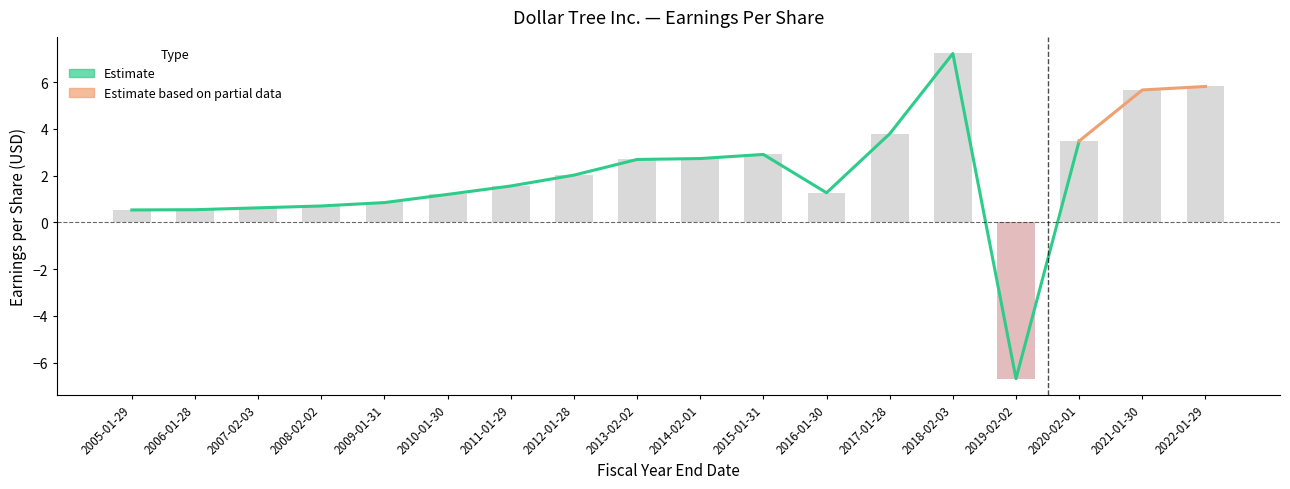

What is the maximum value shown in the chart?

7.2